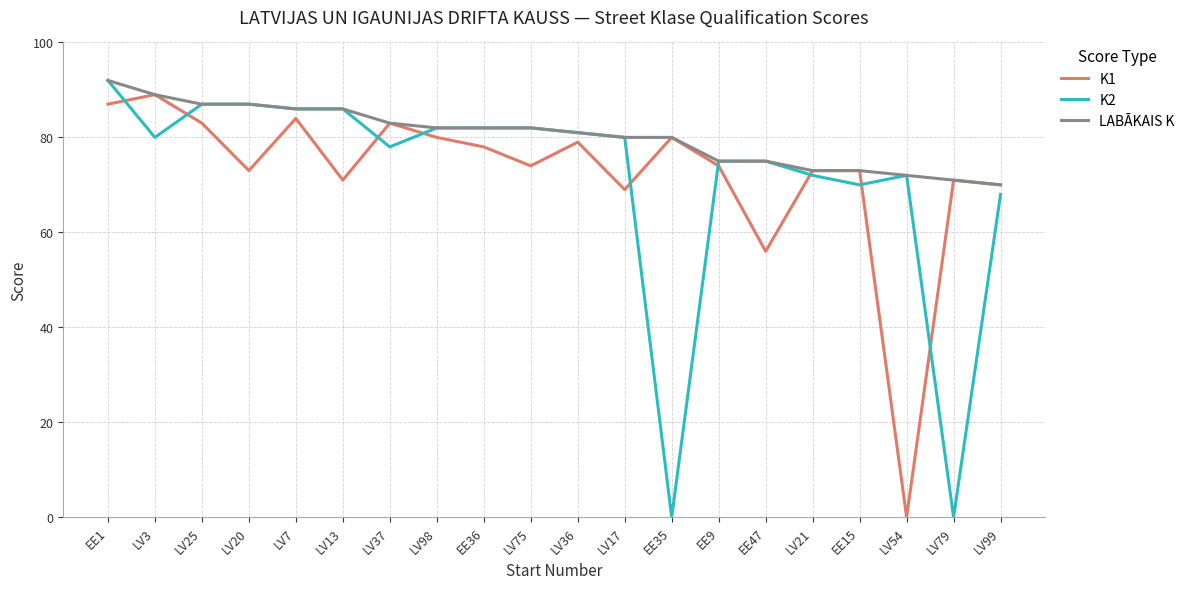

Where is K2 nearest to the value 46?

LV99